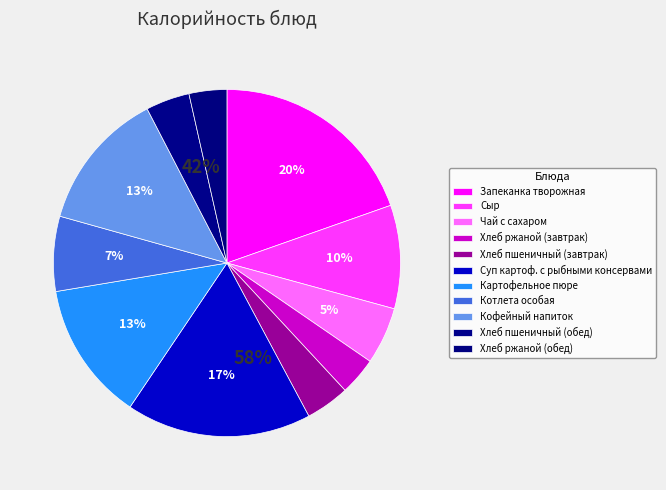

Count the number of slices in the pie.

11